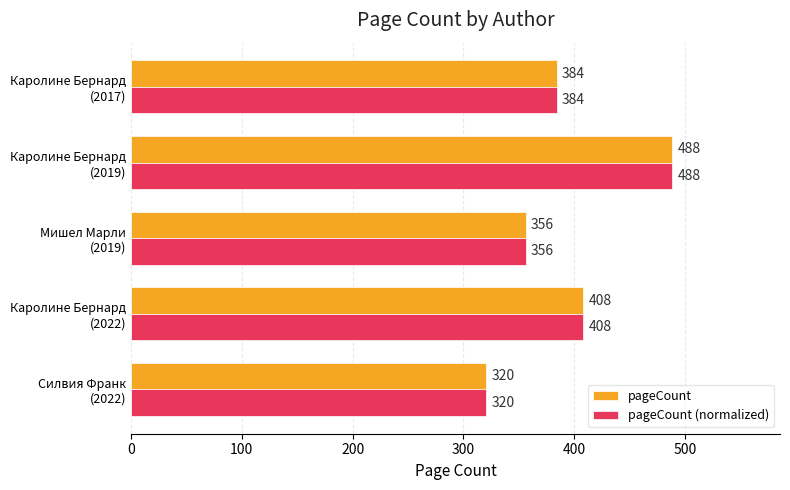

What is the smallest value displayed?

320